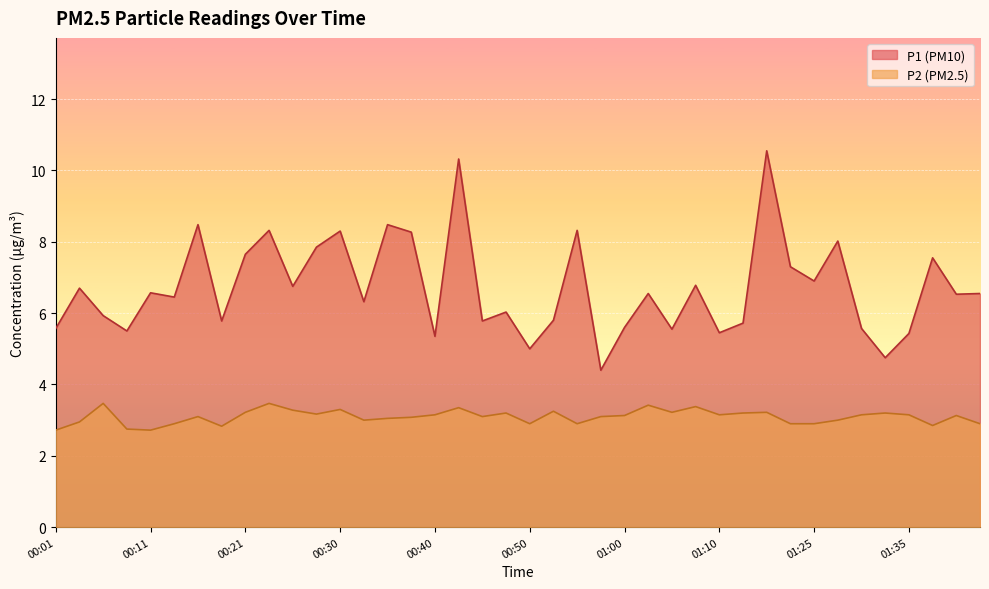

At which label is P2 closest to 3?

00:33